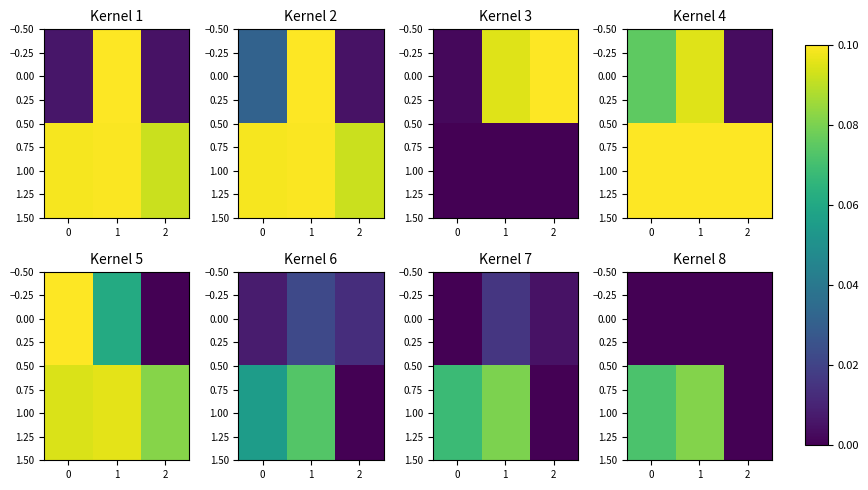

Count the number of categories in the chart.

3